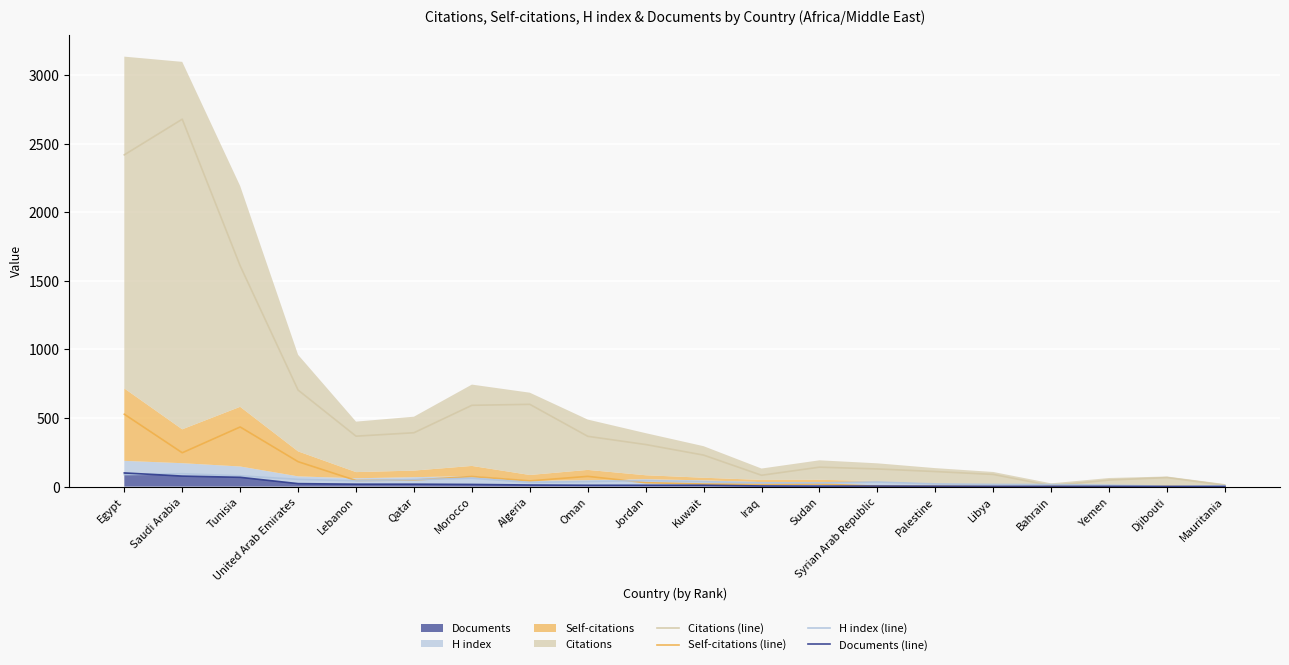

What is the label of the 17th point from the left?

Bahrain